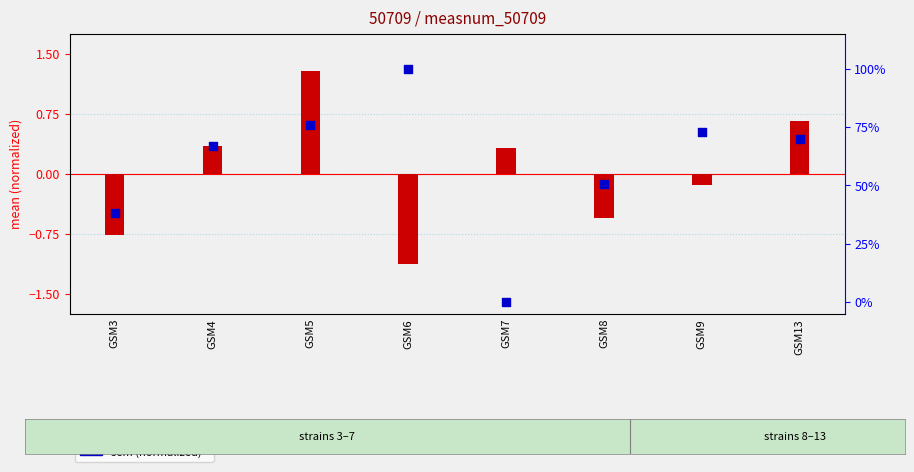

What is the total value across all series at GSM6?

98.9